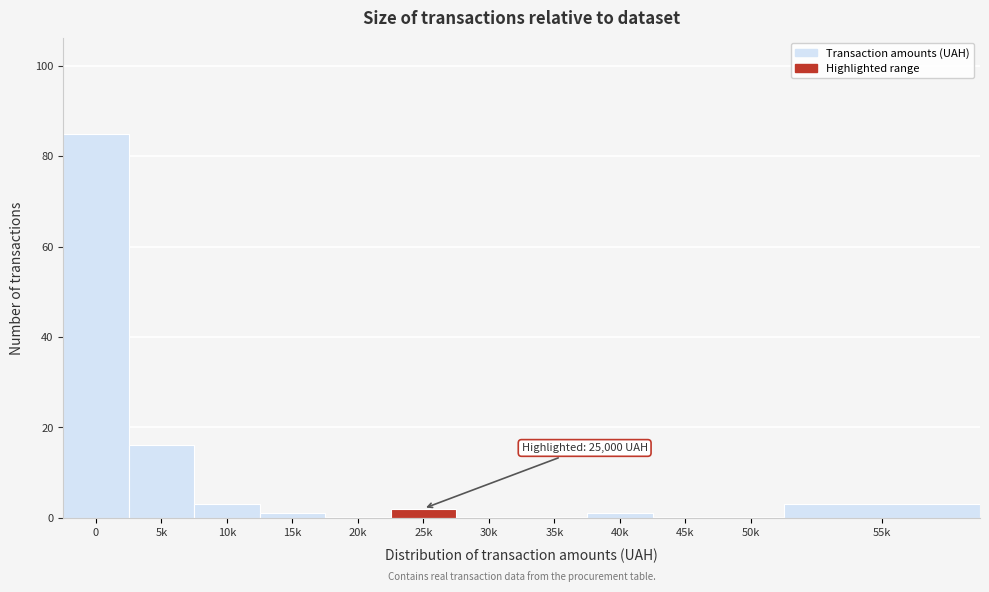

Reading left to right, what are all the values shown in this chart?

0=85	5k=16	10k=3	15k=1	20k=0	25k=2	30k=0	35k=0	40k=1	45k=0	50k=0	55k=3